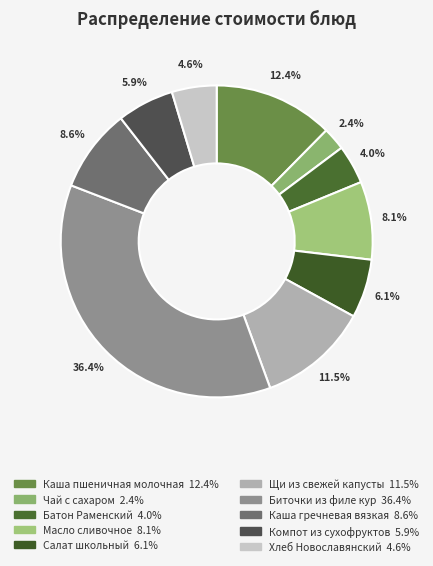

What is the total percentage of Масло сливочное and Каша пшеничная молочная?

20.5%